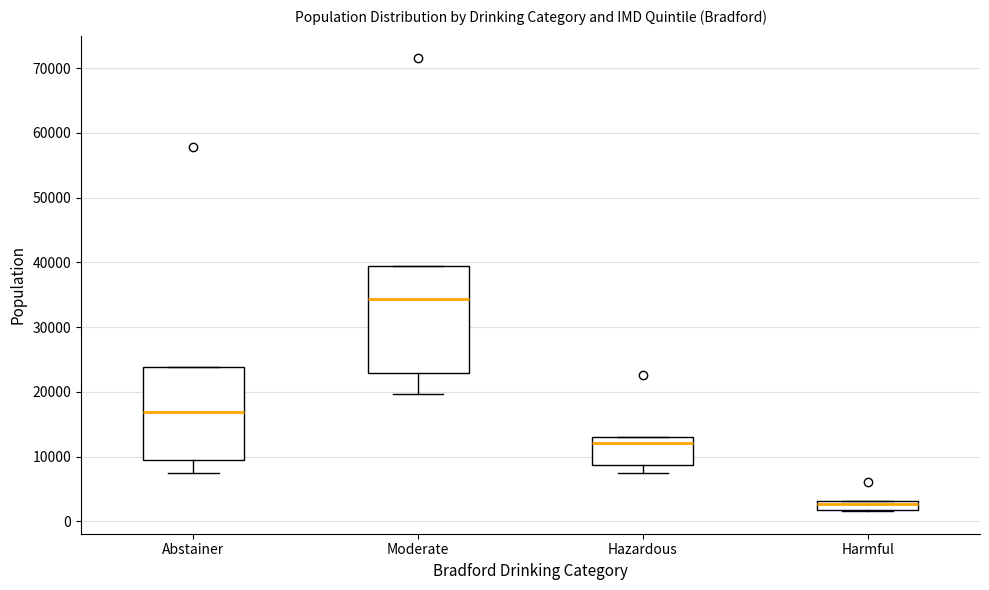

Where is the upper edge of the box for Harmful on the y-axis? The values are not printed on the chart, so give them approximately, as read against the axis.

3000